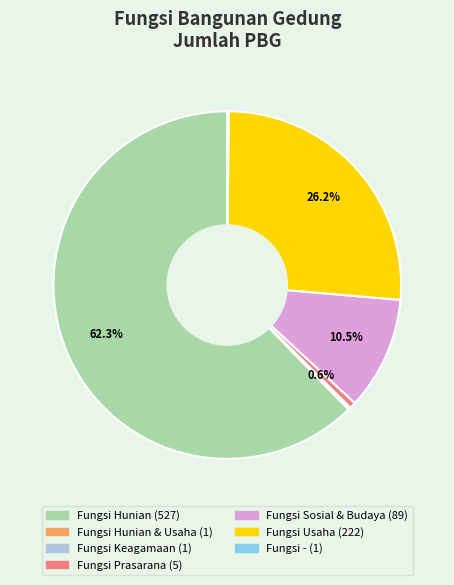

Does any single category account for the majority?

Yes